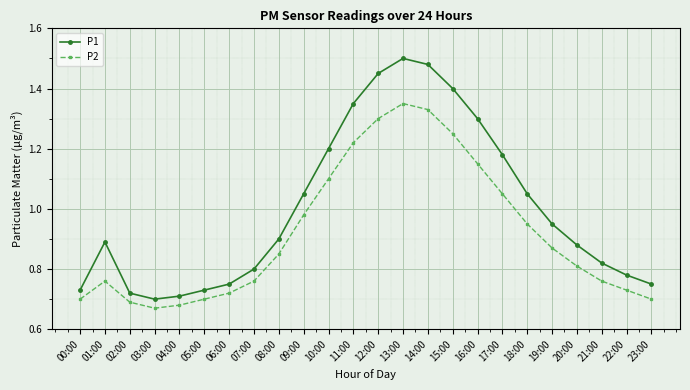

Which category has the lowest value in the P2 series?

03:00